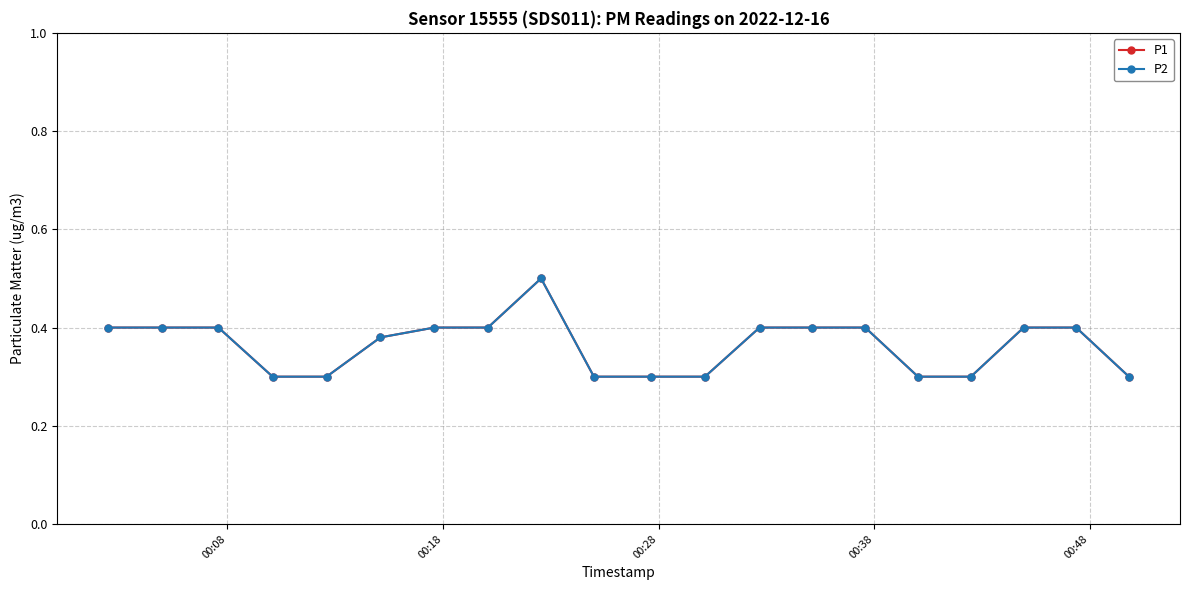

Is this an area chart (filled region under the line)?

No